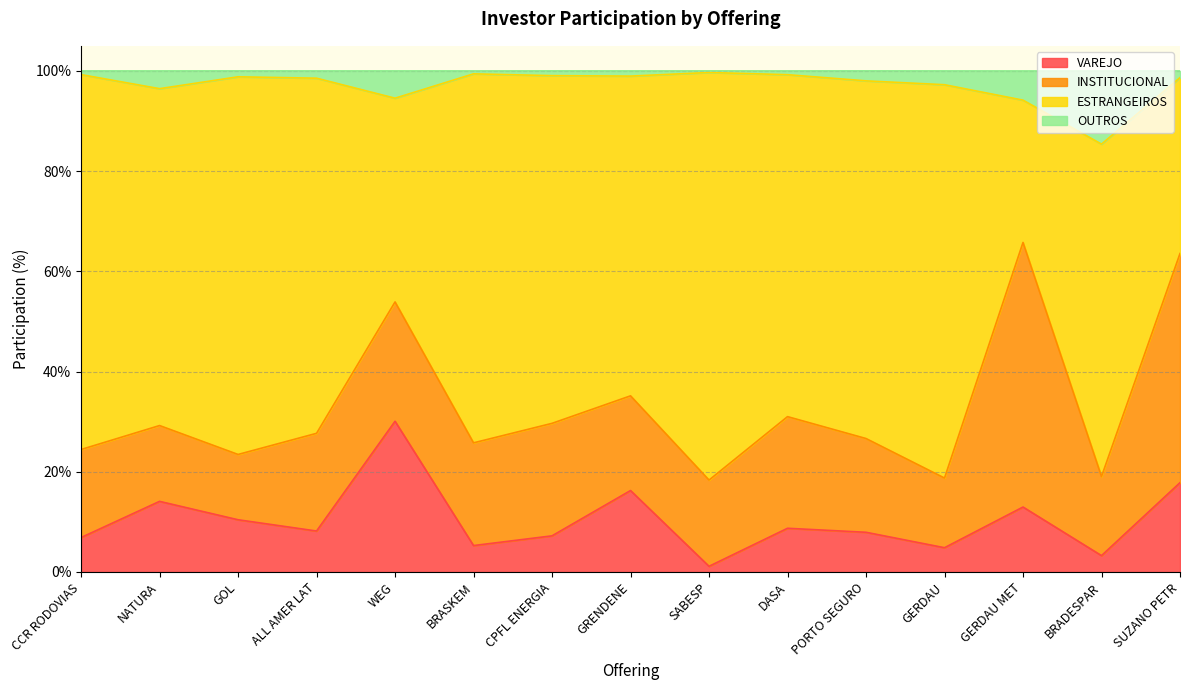

Does the chart have visible grid lines?

Yes